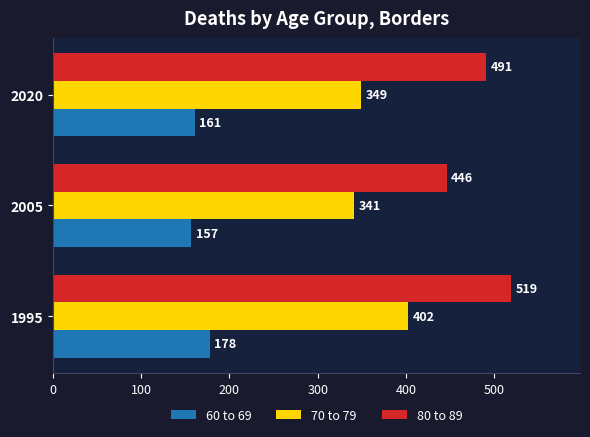

What are all the series names shown in the legend?

60 to 69, 70 to 79, 80 to 89